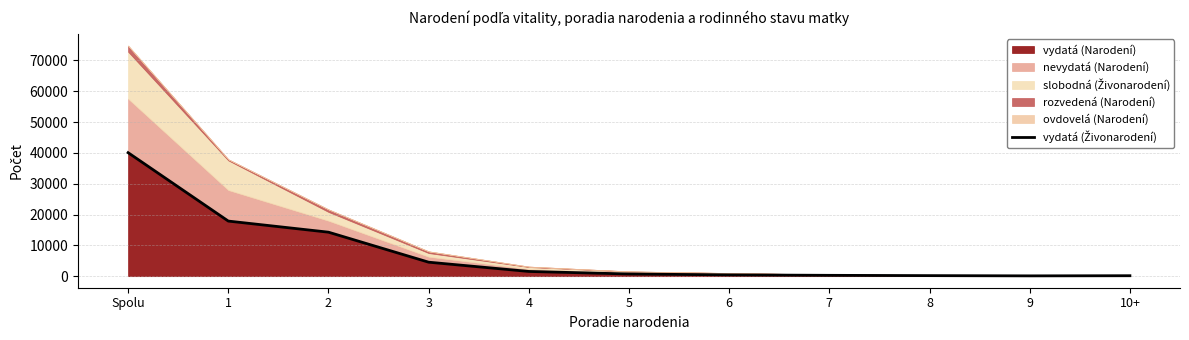

Reading left to right, extract all data points from this chart.

Spolu=40073	1=17879	2=14275	3=4538	4=1534	5=710	6=423	7=276	8=182	9=104	10+=152